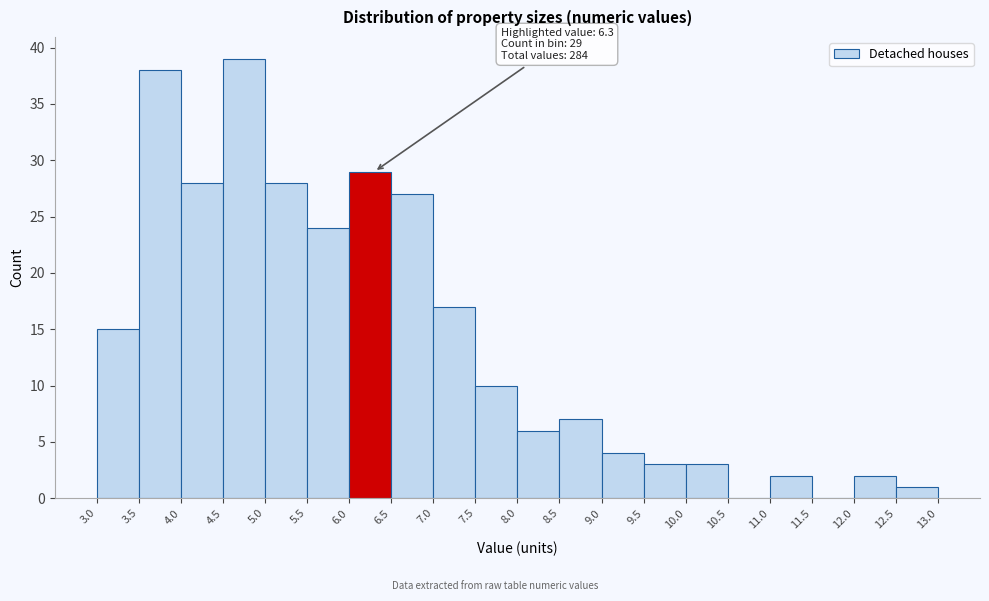

Over which range of the x-axis is the bar tallest?

4.5 to 5.0